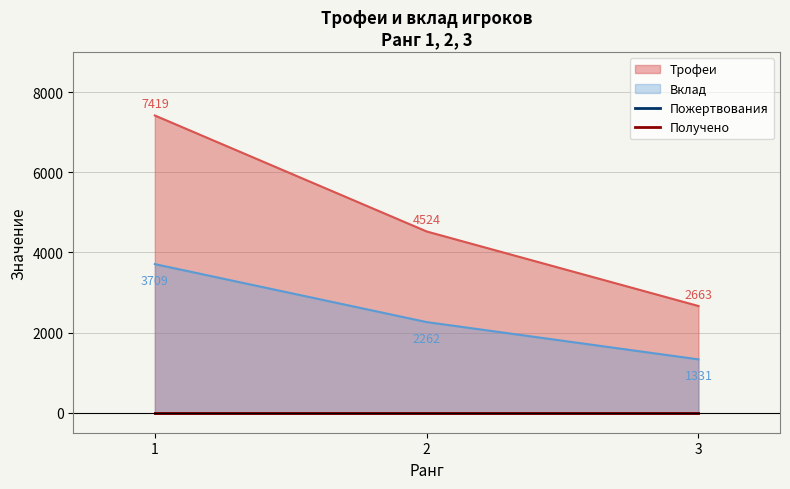

How many lines are shown in the chart?

2